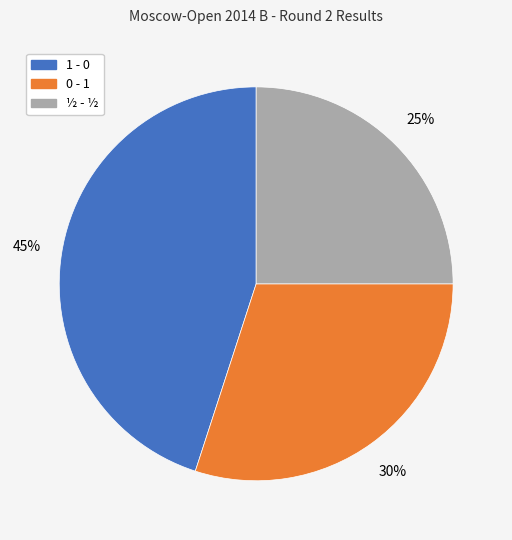

Is there any slice that represents more than half of the pie?

No